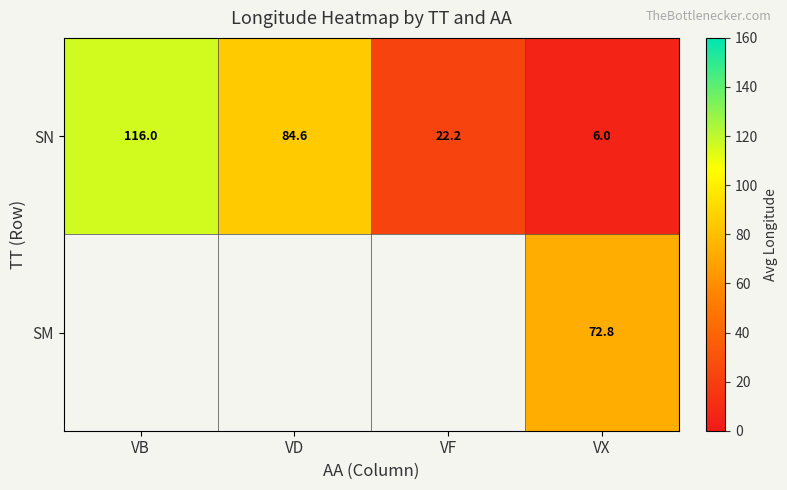

What is the minimum value shown in the chart?

6.0